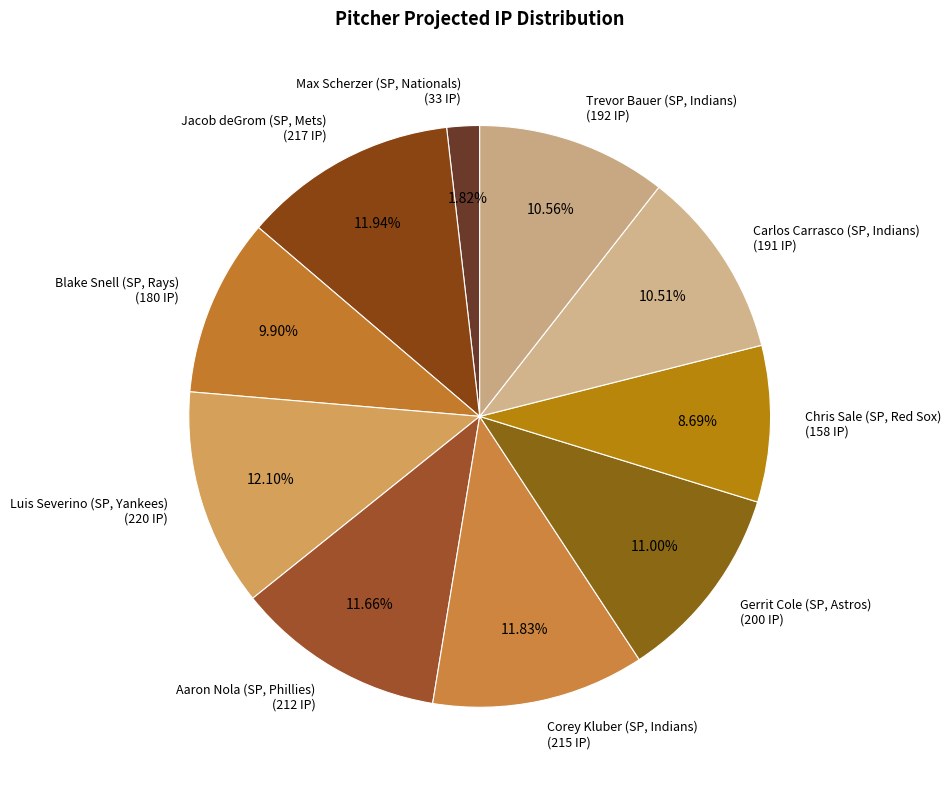

Is Blake Snell (SP, Rays) the majority of the pie?

No